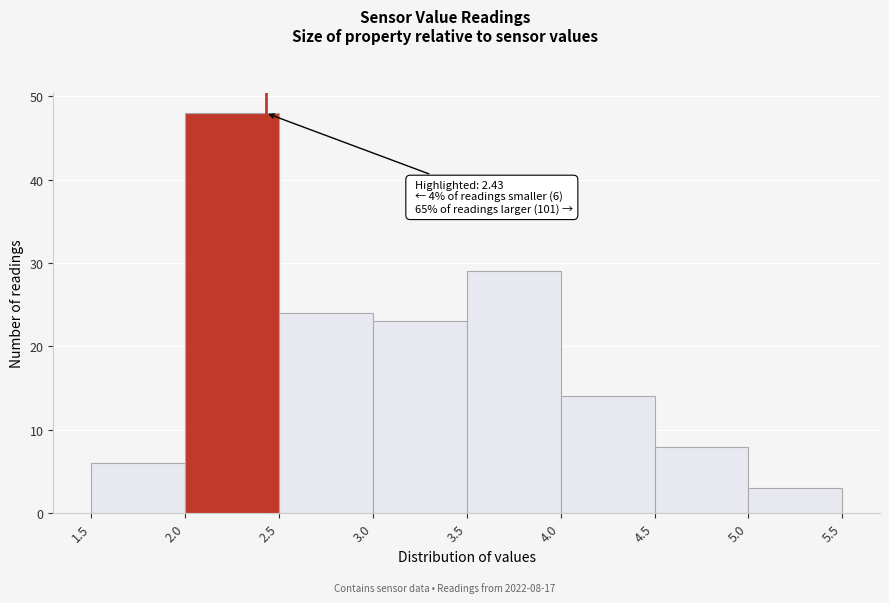

Over which range of the x-axis is the bar tallest?

2.0 to 2.5